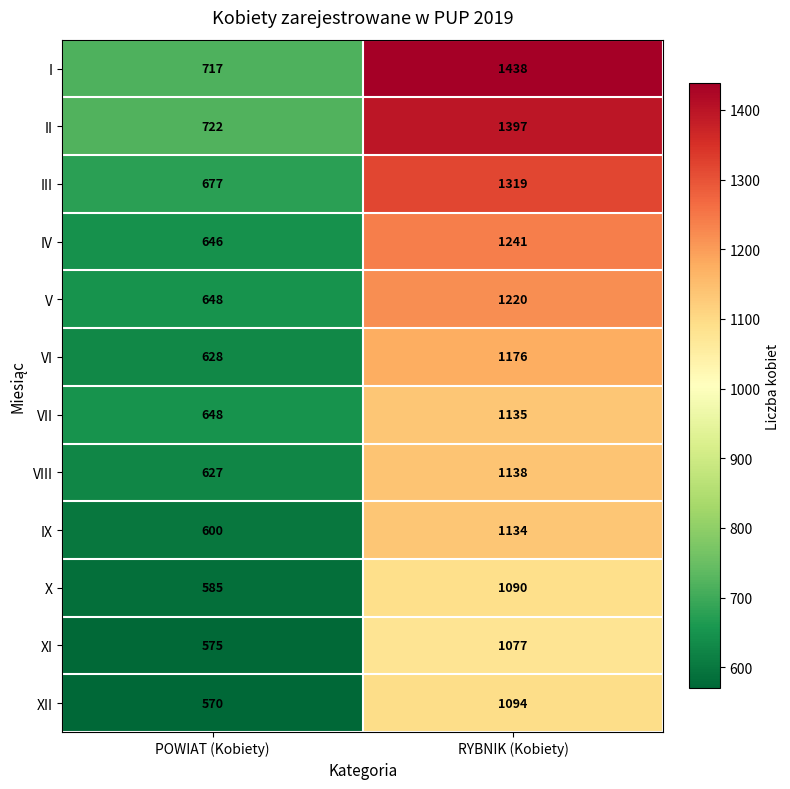

What is the total value across all series at POWIAT (Kobiety)?

7643